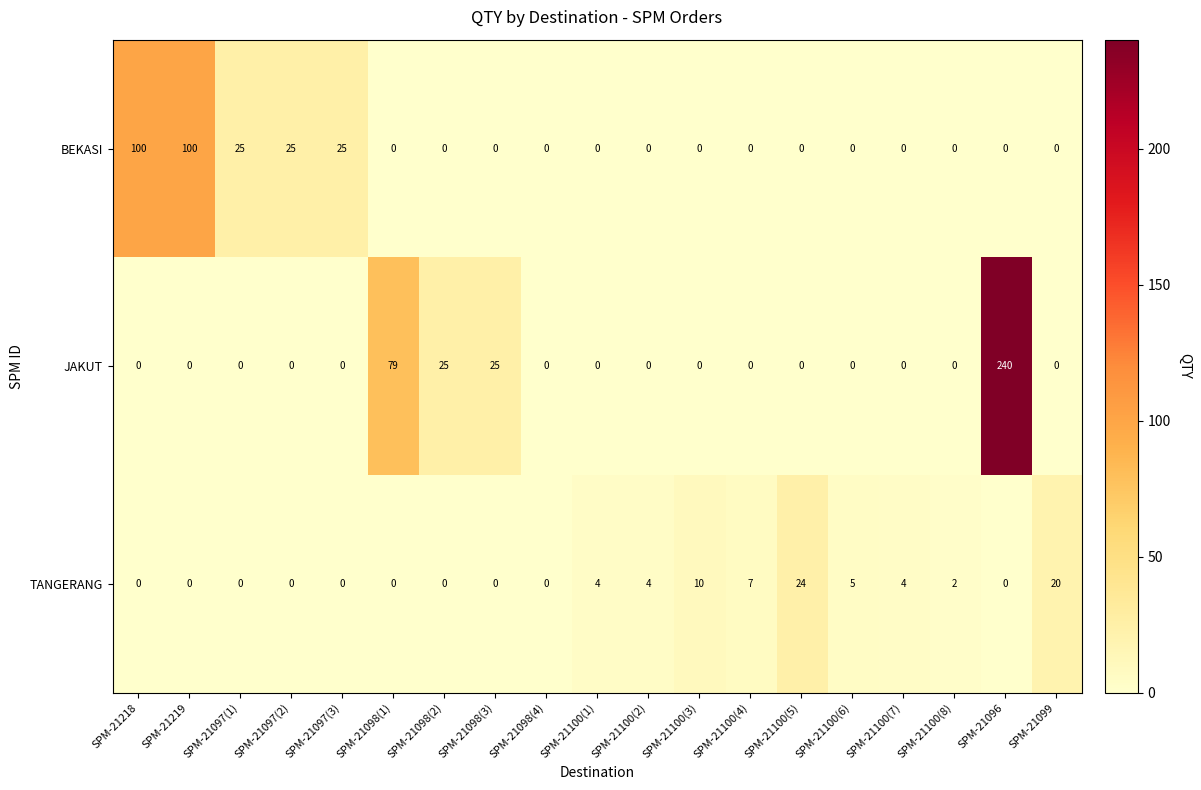

Which series has the largest total across all categories?

JAKUT